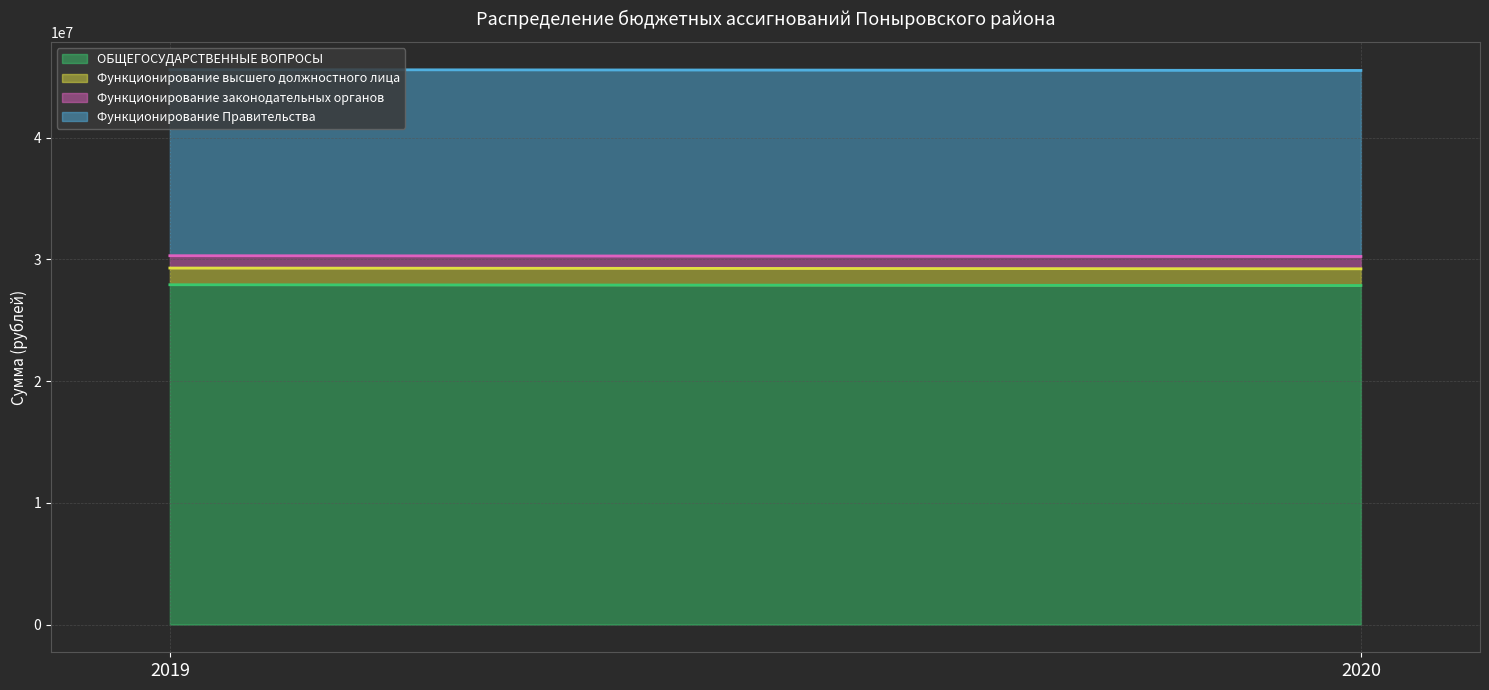

True or false: ОБЩЕГОСУДАРСТВЕННЫЕ ВОПРОСЫ has a value of 27923759 at 2019.

True